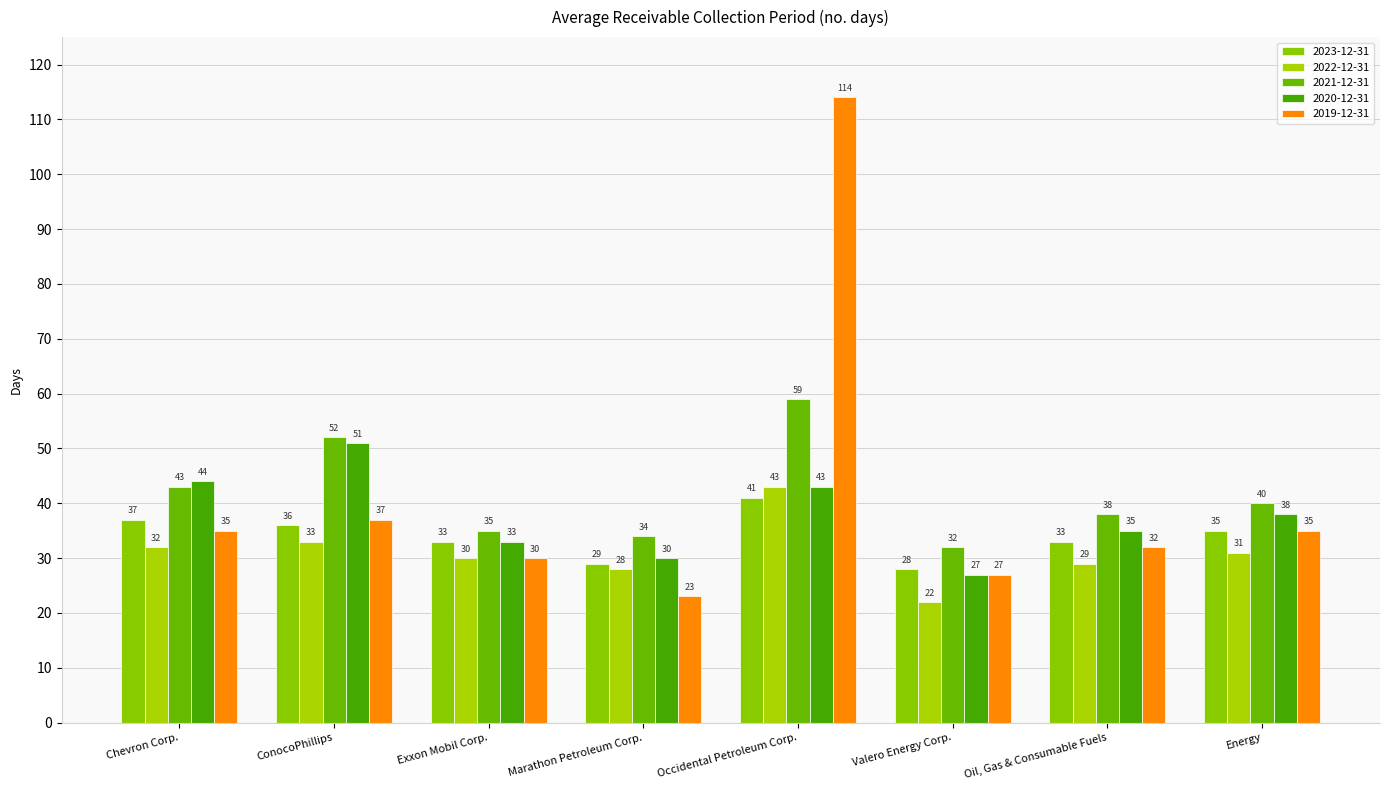

List the labels in order of 2020-12-31 value, smallest first.

Valero Energy Corp., Marathon Petroleum Corp., Exxon Mobil Corp., Oil, Gas & Consumable Fuels, Energy, Occidental Petroleum Corp., Chevron Corp., ConocoPhillips